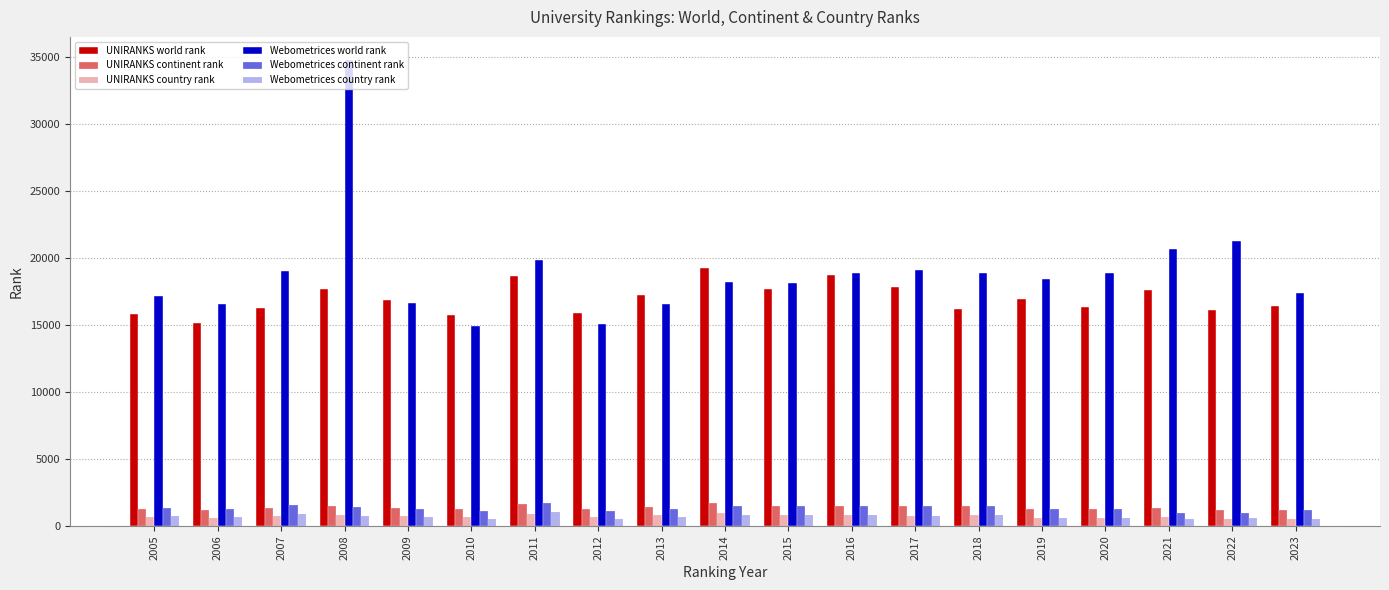

How many groups of bars are there?

19